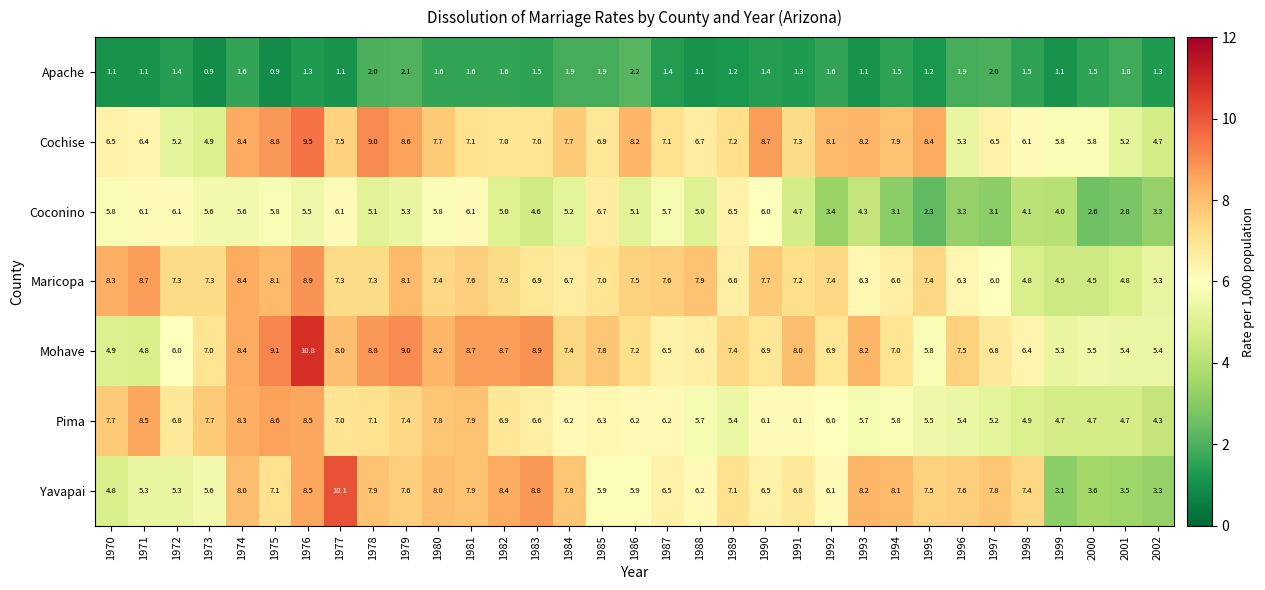

Which series has the largest range (max minus min)?

Yavapai